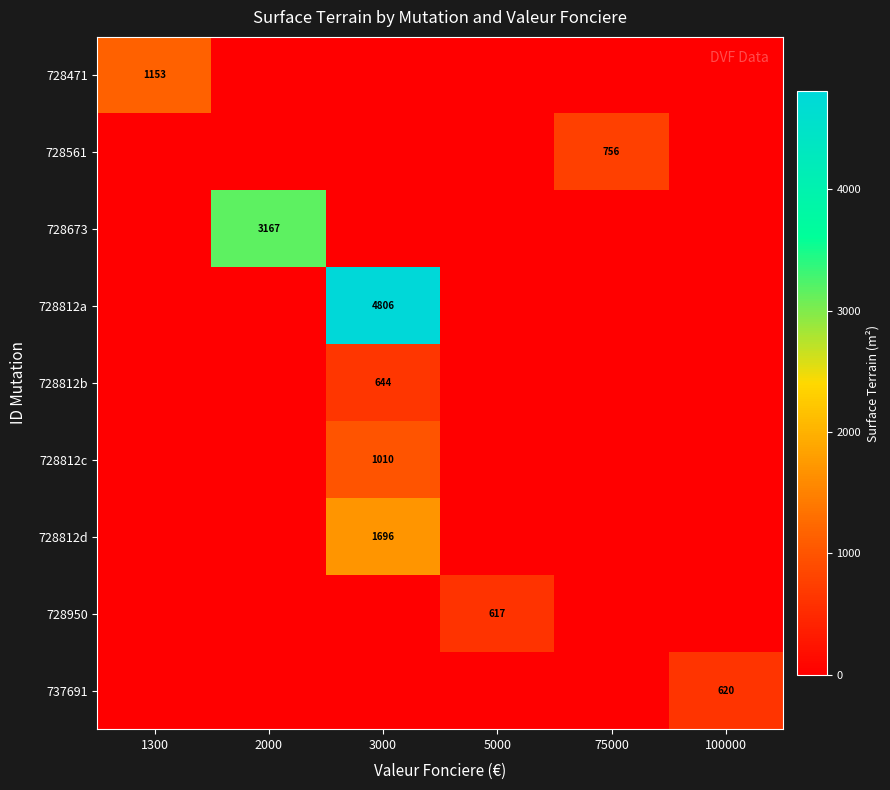

True or false: 737691 has a value of 340 at 100000.

False